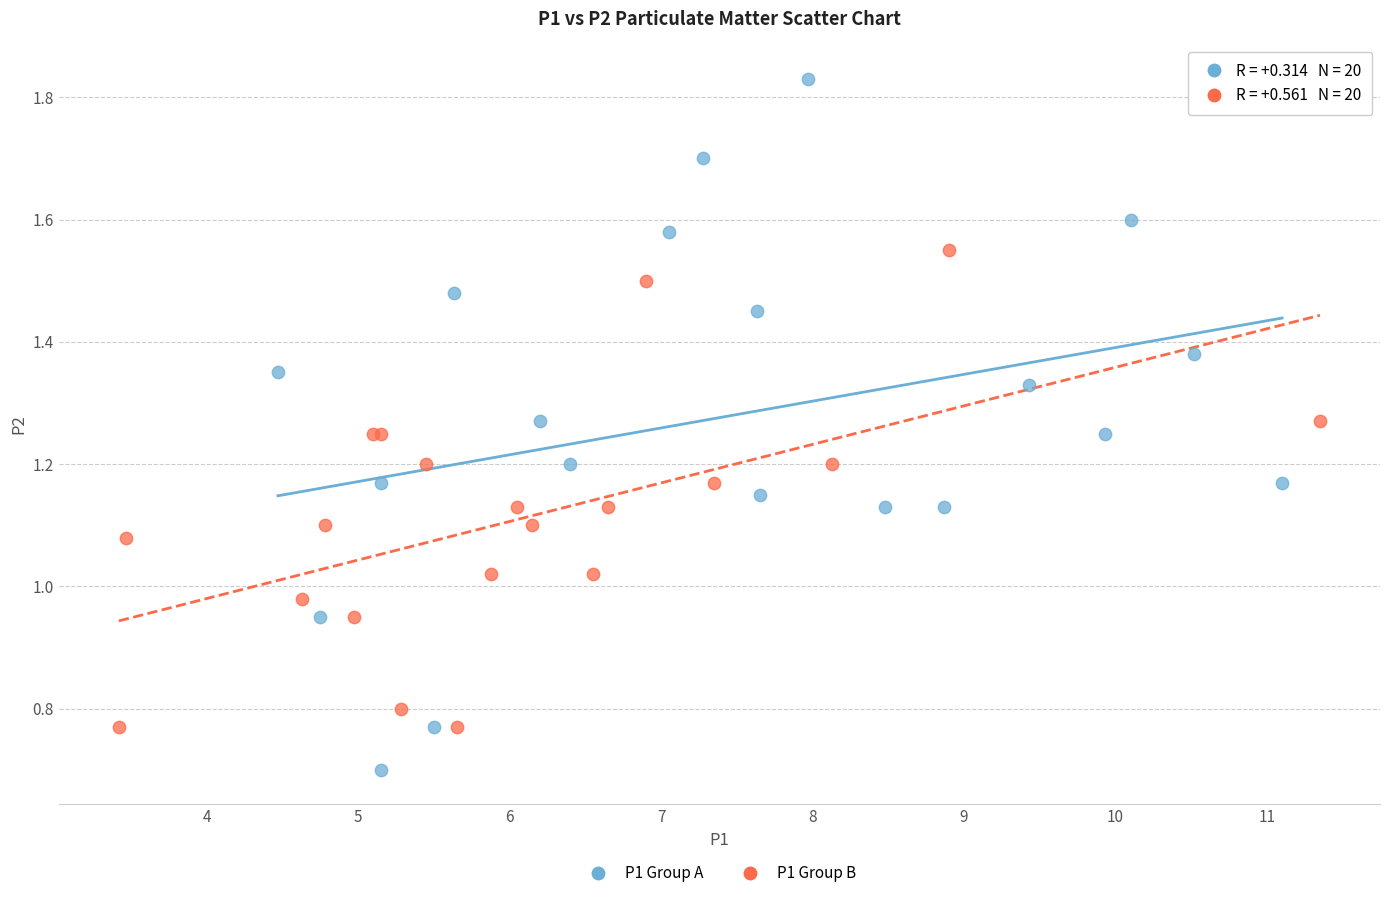

What are all the series names shown in the legend?

P1 Group A, P1 Group B